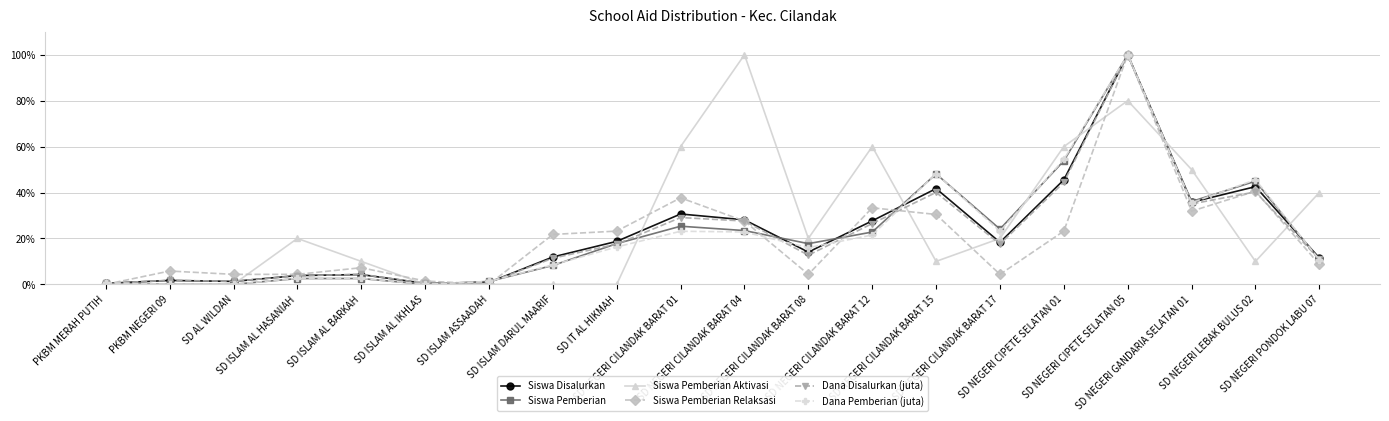

What is the value of the Dana Pemberian (juta) point at the 9th from the left?

16.3